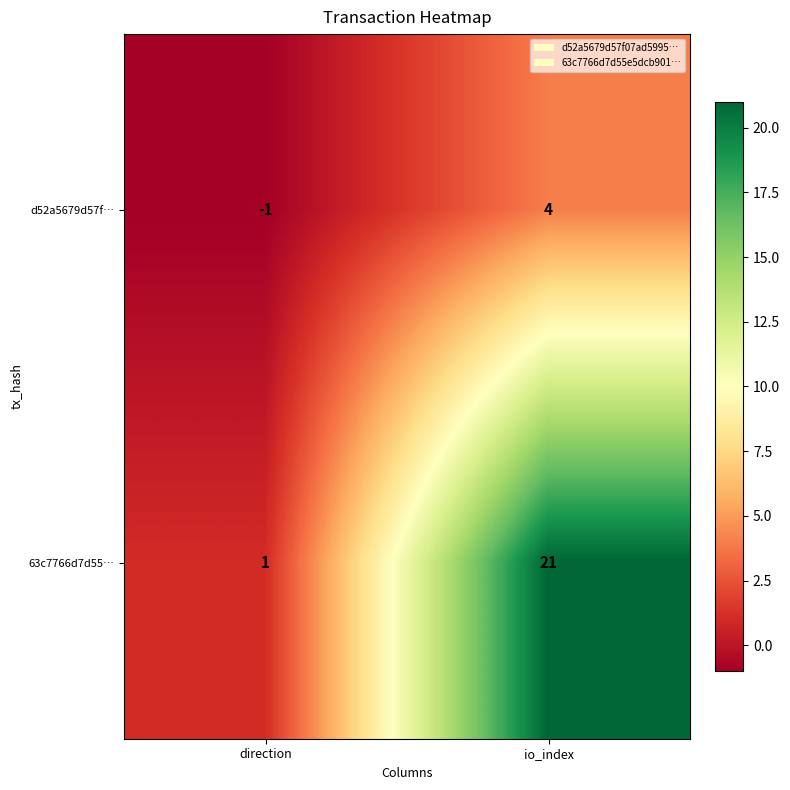

Reading right to left, what are all the values shown in this chart?

d52a5679d57f…: io_index=4	direction=-1
63c7766d7d55…: io_index=21	direction=1